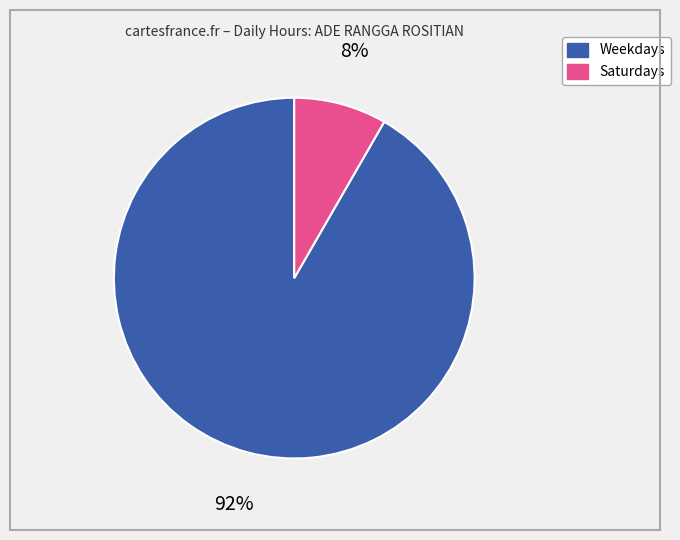

To the nearest percent, what is the average slice percentage?

50%